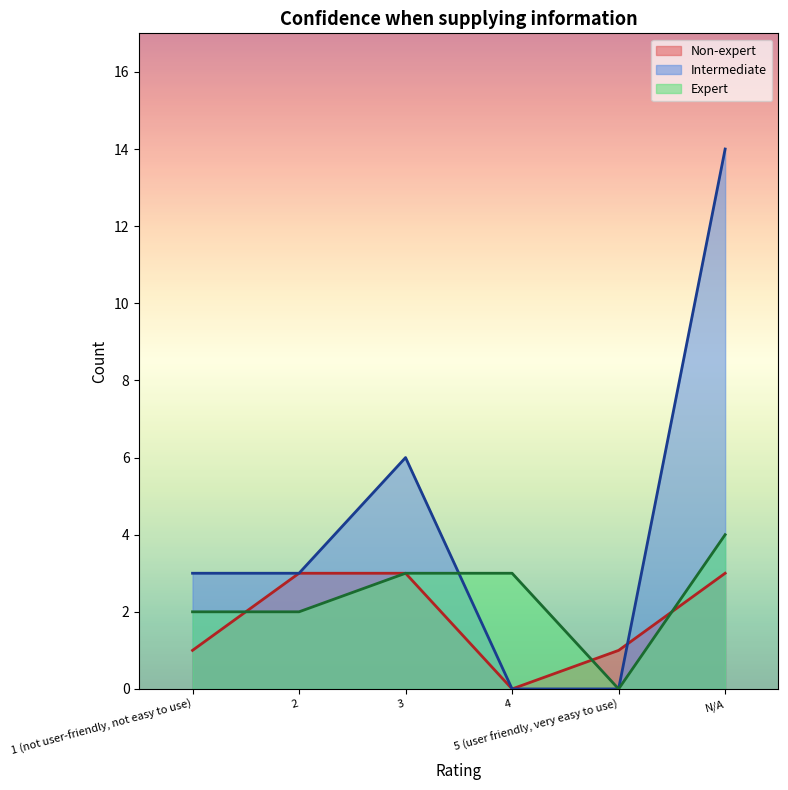

At how many categories does at least one series exceed 6?

1